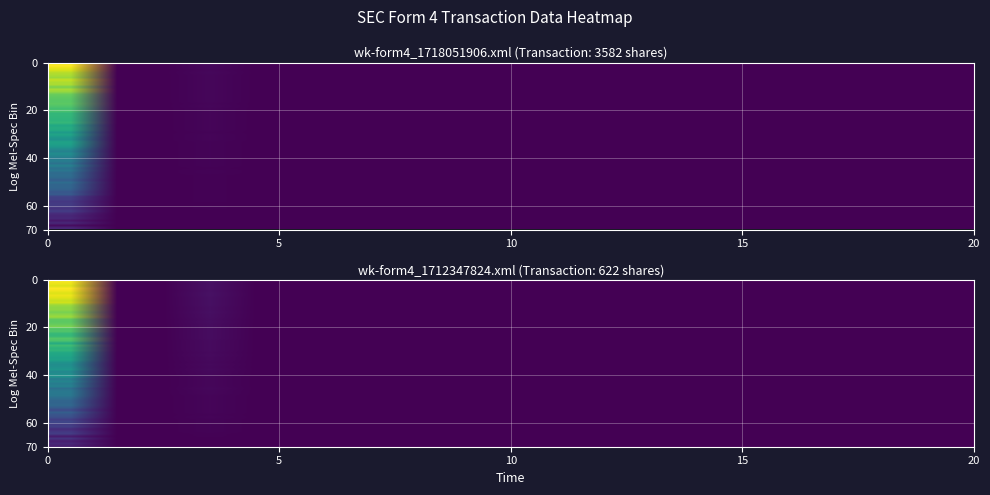

What is the approximate value of wk-form4_1712347824.xml at r14?

0.1